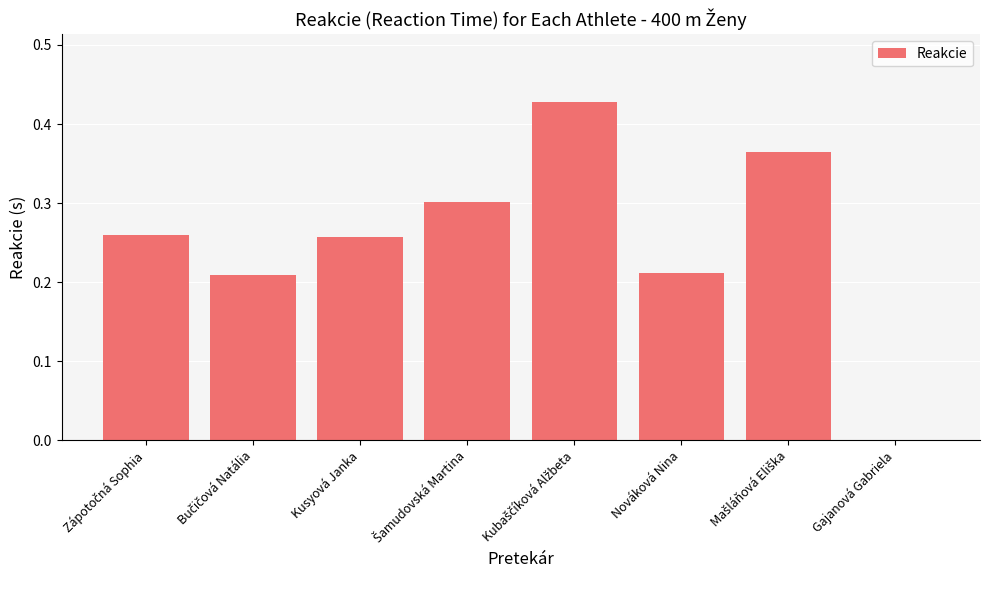

What is the sum of all values?

2.0